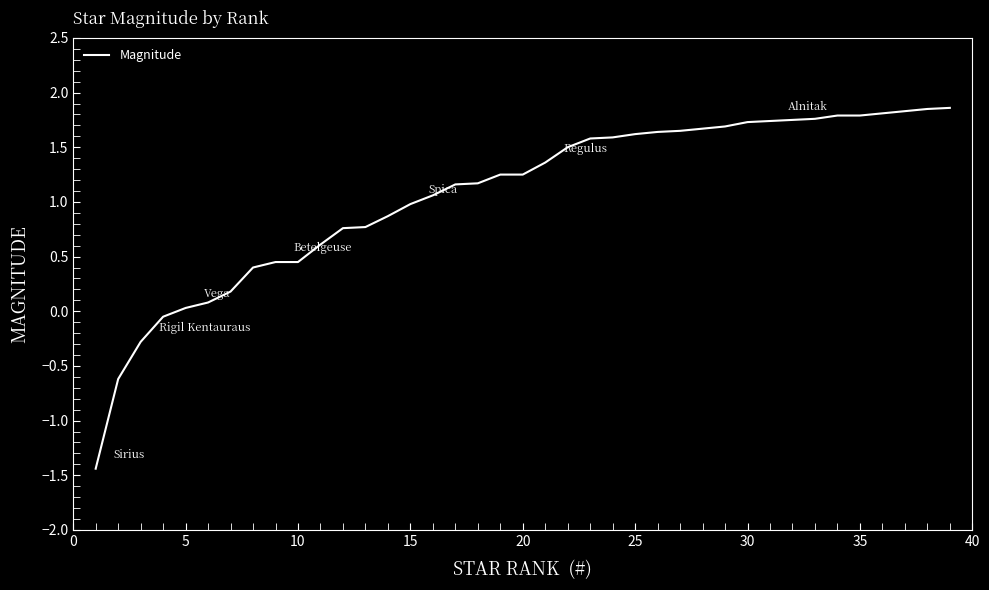

What is the sum of all values?

41.3